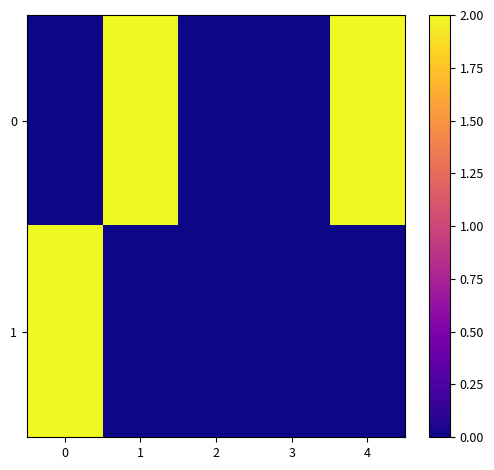

How many data points does each series have?

5